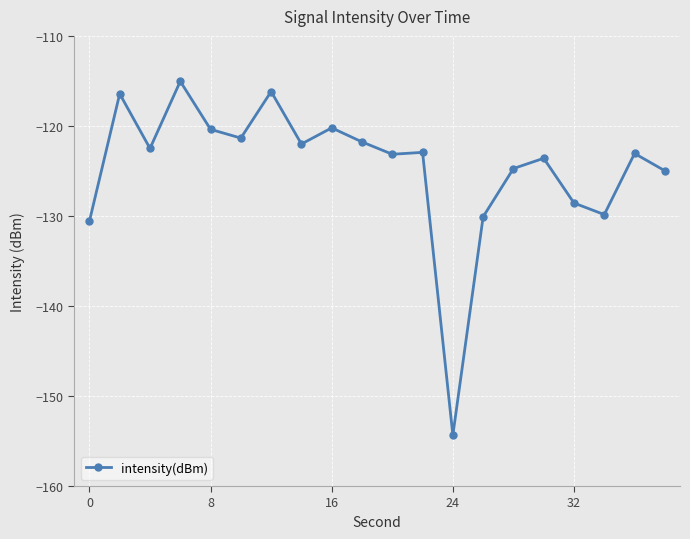

What is the difference between the second highest and minimum values?

38.2